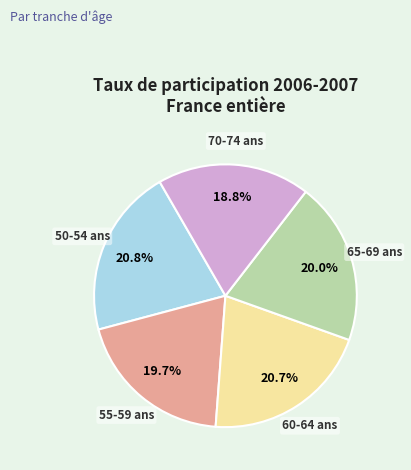

Count the number of slices in the pie.

5